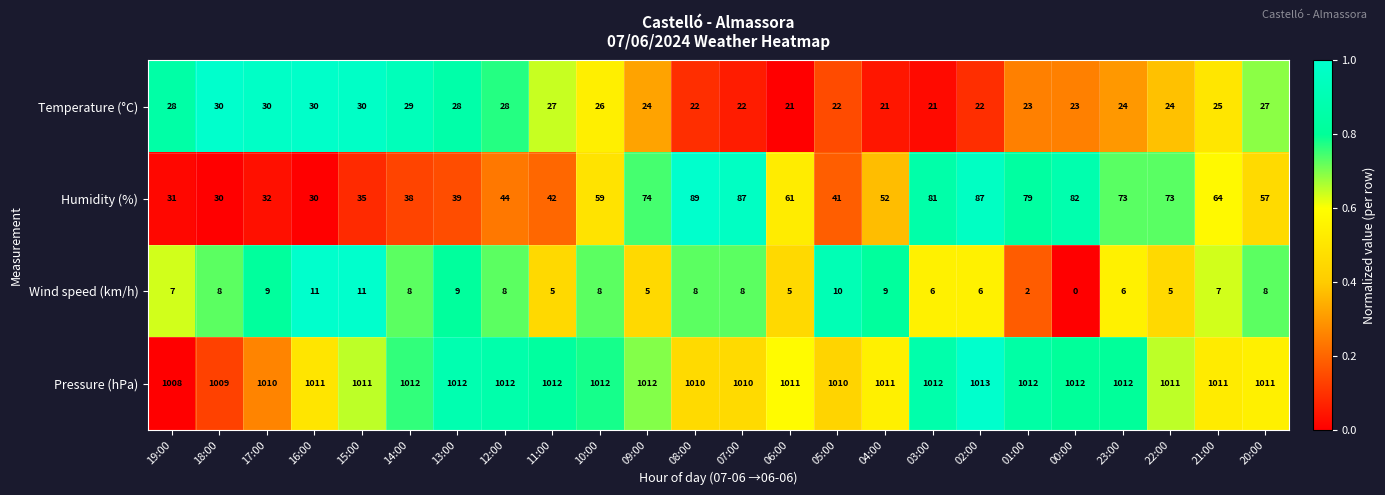

How many data points does each series have?

24